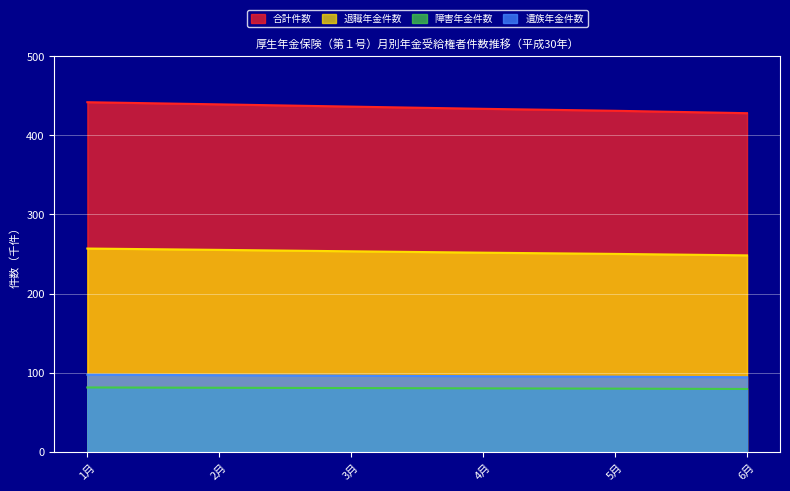

The value of 合計件数 at 1月 is 441.9. True or false?

True